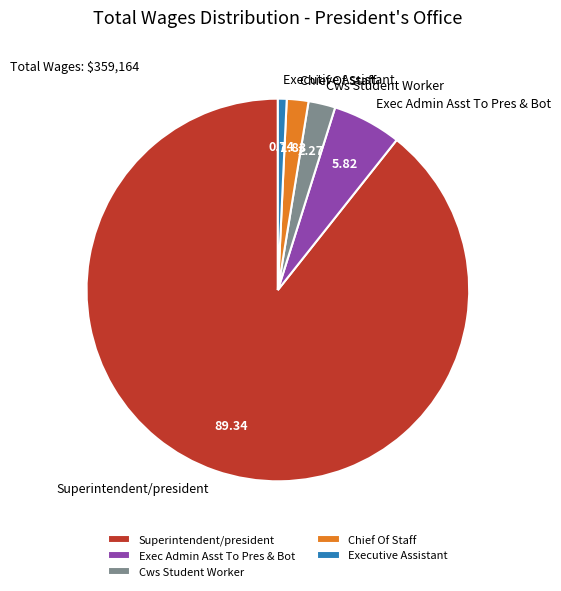

Between Superintendent/president and Chief Of Staff, which is larger?

Superintendent/president